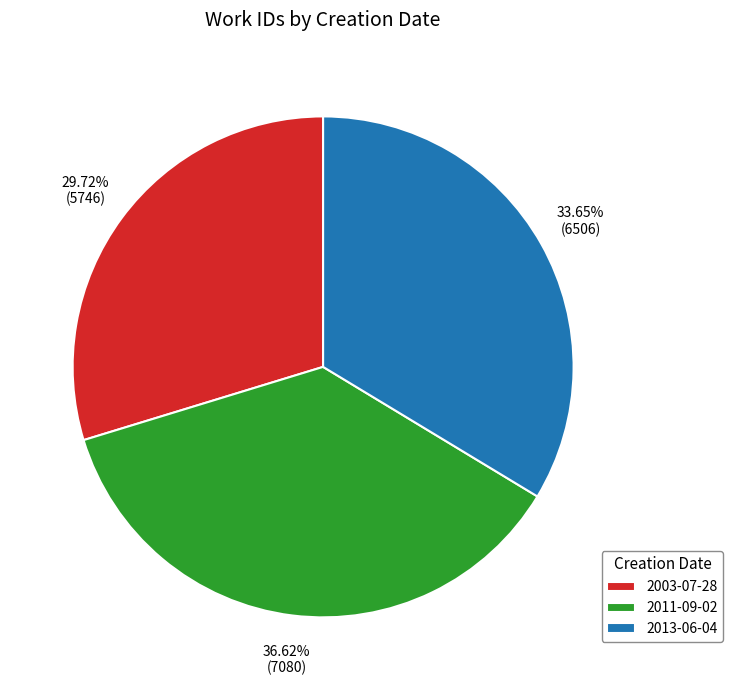

To the nearest percent, what portion does 2003-07-28 represent?

30%